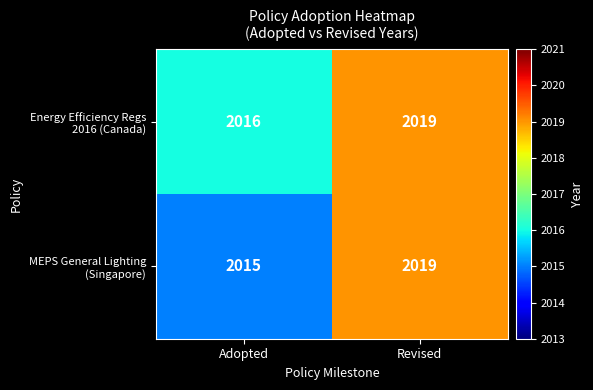

At which category is the sum across all series the highest?

Revised